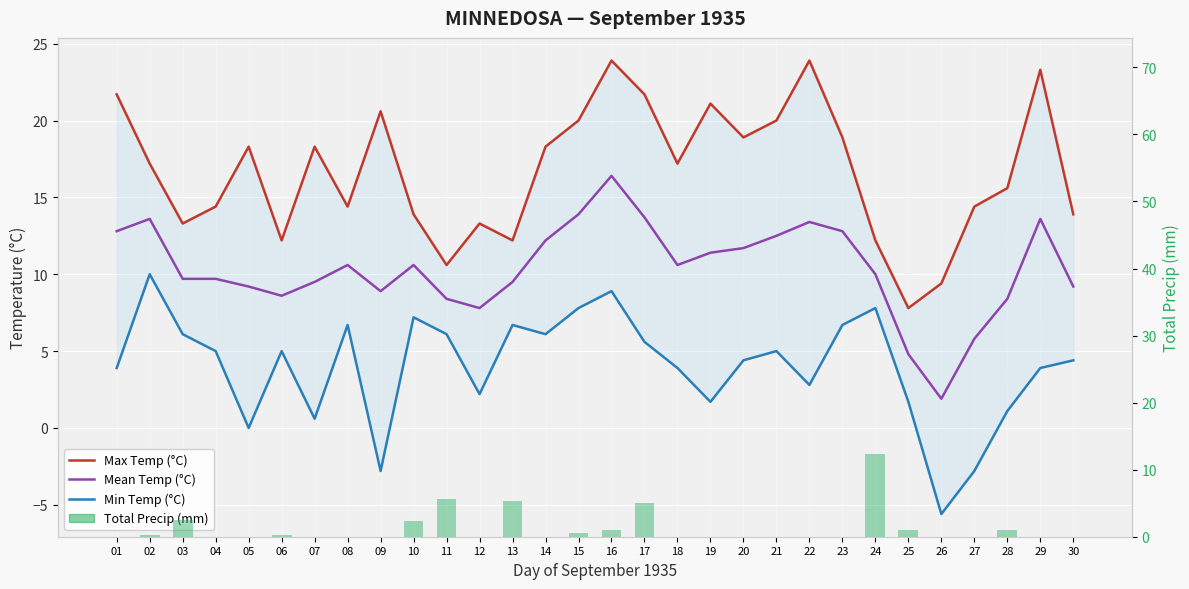

What is the difference between the second highest and minimum values in the Max Temp (°C) series?

16.1